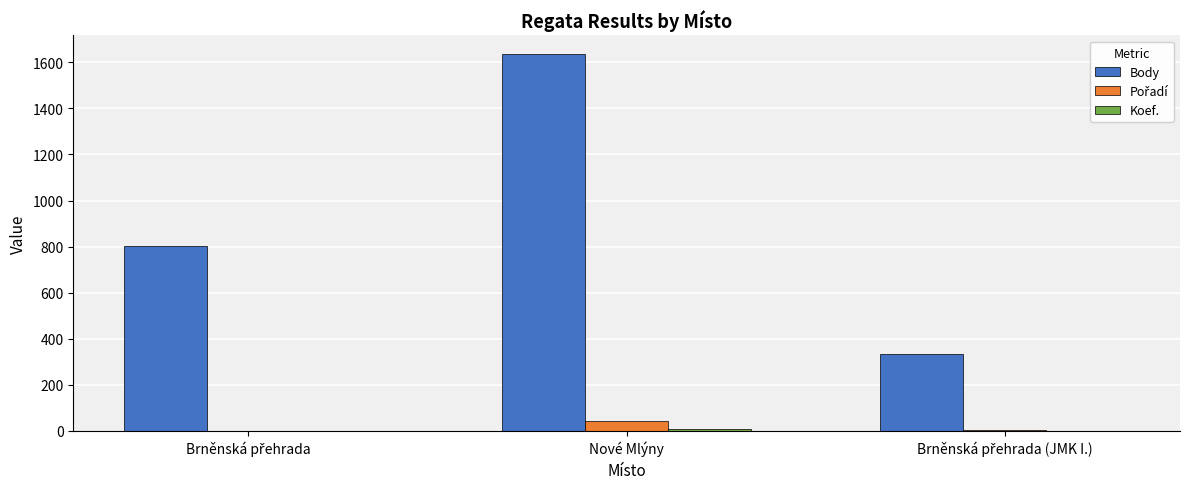

Is it true that Body equals 2364 at Nové Mlýny?

False